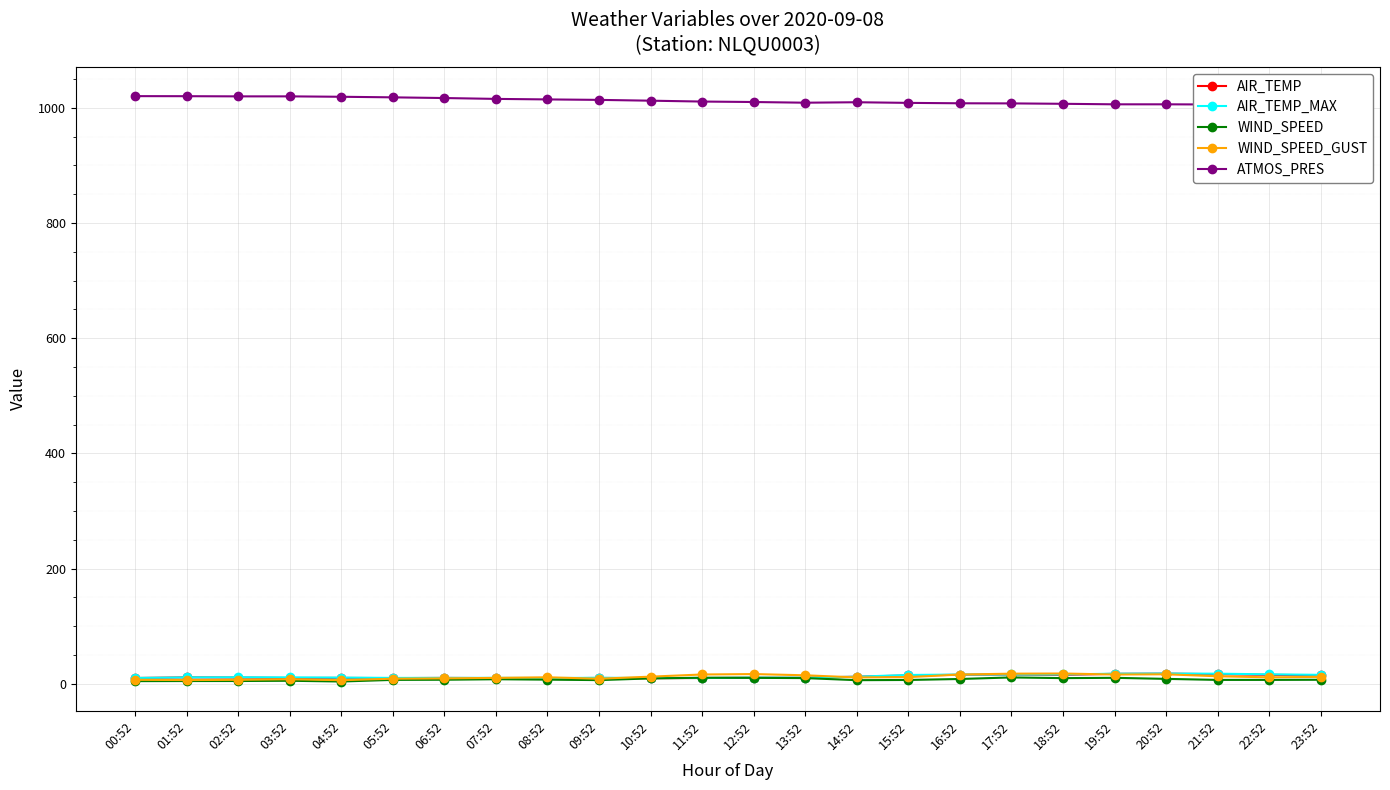

What is the sum of the AIR_TEMP_MAX values at 06:52 and 04:52?

21.3